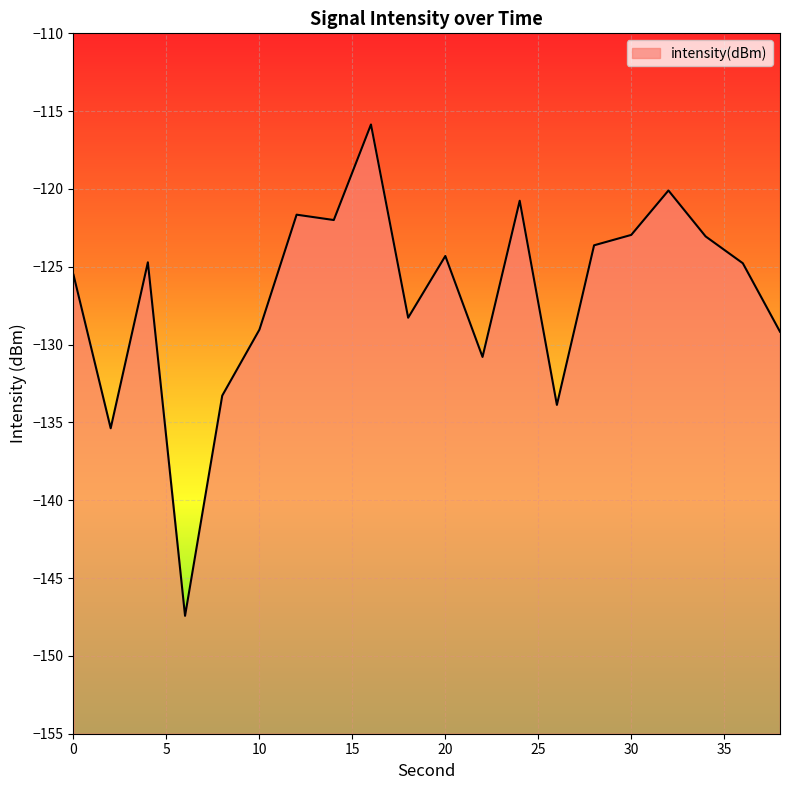

What is the change in value from 4 to 22?

-6.1